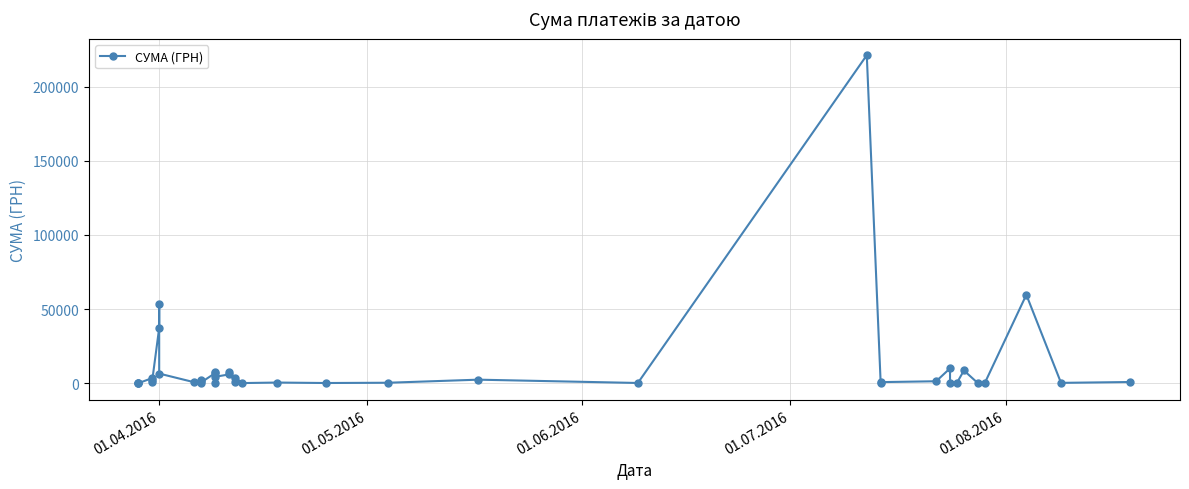

What is the average value?

11353.0